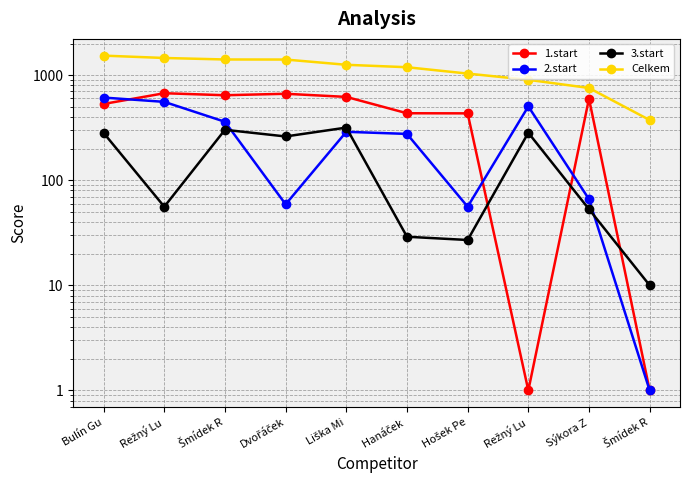

Reading left to right, what are all the values shown in this chart?

1.start: Bulín Gu=532	Režný Lu=673	Šmídek R=644	Dvořáček=665	Liška Mi=621	Hanáček =434	Hošek Pe=433	Režný Lu=1	Sýkora Z=597	Šmídek R=1
2.start: Bulín Gu=612	Režný Lu=557	Šmídek R=360	Dvořáček=59	Liška Mi=289	Hanáček =276	Hošek Pe=56	Režný Lu=504	Sýkora Z=66	Šmídek R=1
3.start: Bulín Gu=282	Režný Lu=56	Šmídek R=302	Dvořáček=261	Liška Mi=317	Hanáček =29	Hošek Pe=27	Režný Lu=283	Sýkora Z=53	Šmídek R=10
Celkem: Bulín Gu=1534	Režný Lu=1457	Šmídek R=1410	Dvořáček=1408	Liška Mi=1255	Hanáček =1190	Hošek Pe=1035	Režný Lu=903	Sýkora Z=755	Šmídek R=374